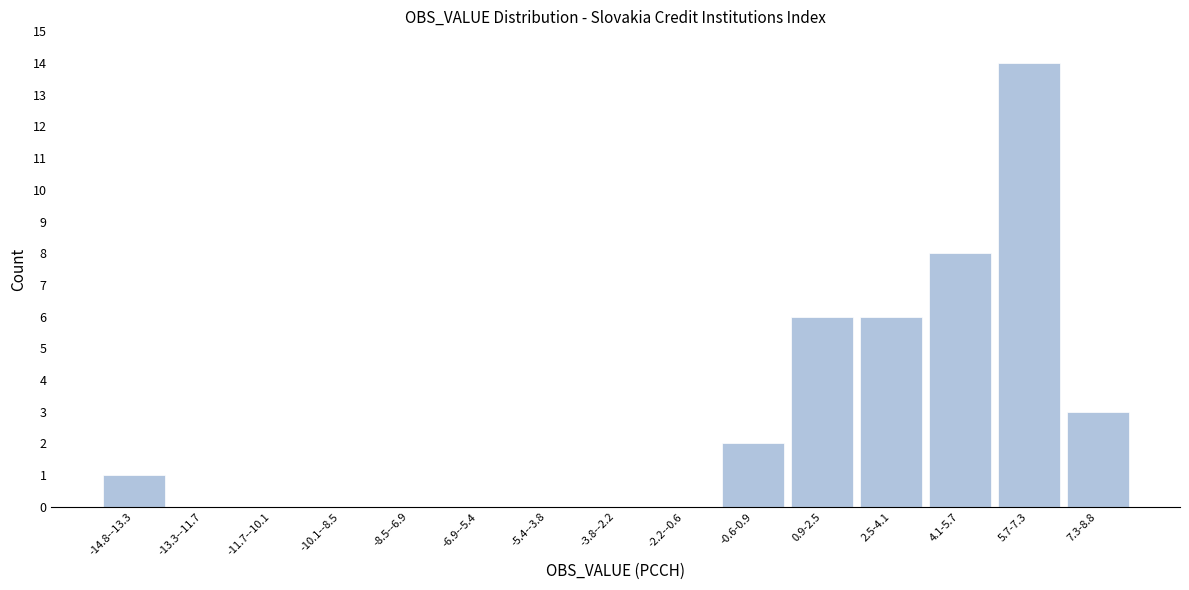

Reading left to right, extract all data points from this chart.

-14.8--13.3=1	-13.3--11.7=0	-11.7--10.1=0	-10.1--8.5=0	-8.5--6.9=0	-6.9--5.4=0	-5.4--3.8=0	-3.8--2.2=0	-2.2--0.6=0	-0.6-0.9=2	0.9-2.5=6	2.5-4.1=6	4.1-5.7=8	5.7-7.3=14	7.3-8.8=3